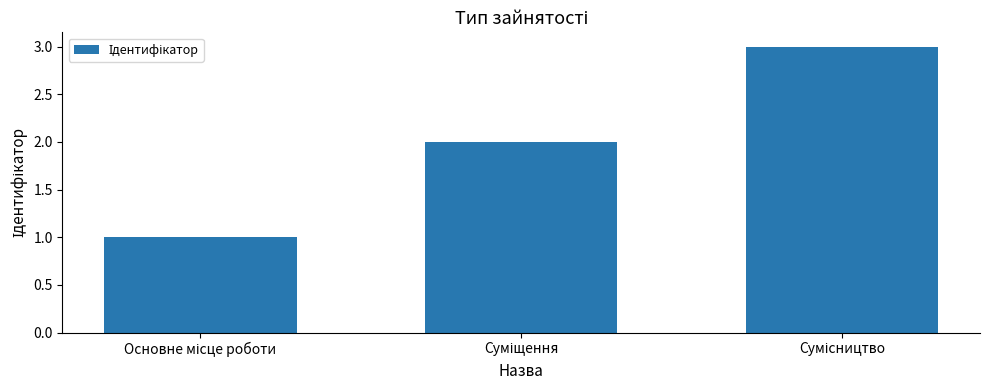

What is the maximum value shown in the chart?

3